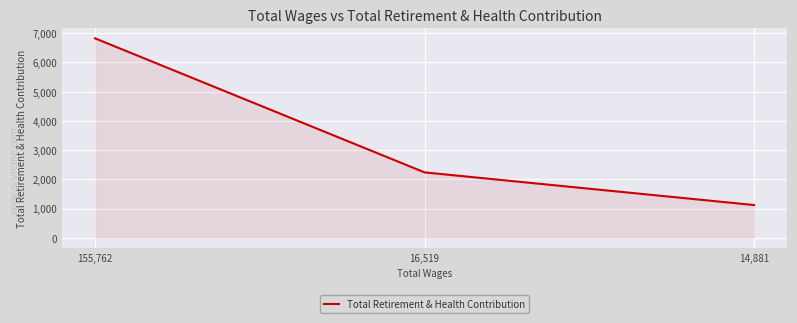

Rank the categories by value from lowest to highest.

14,881, 16,519, 155,762